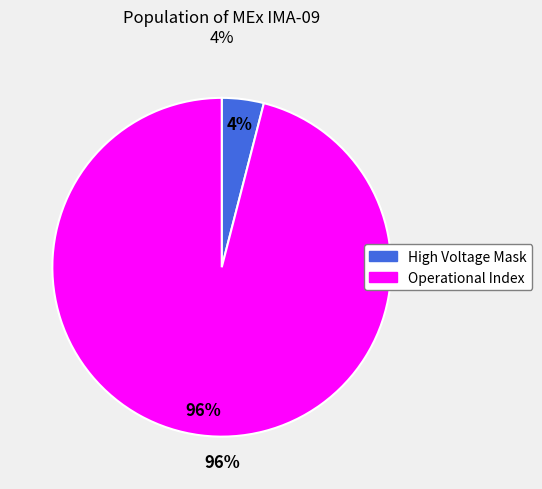

Which slice is the largest?

Operational Index